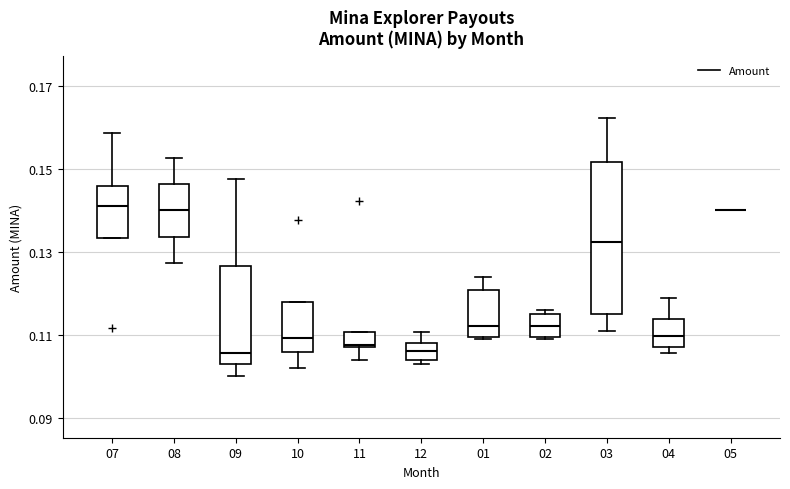

Reading left to right, read every box against the y-axis: the position of its median line, the range the box covers, and the ends of its whiskers. The values are not printed on the chart, so give them approximately, as read against the axis.

07: median 0.142, box 0.134 to 0.146, whiskers 0.134 to 0.158
08: median 0.140, box 0.134 to 0.146, whiskers 0.128 to 0.152
09: median 0.106, box 0.102 to 0.126, whiskers 0.100 to 0.148
10: median 0.110, box 0.106 to 0.118, whiskers 0.102 to 0.118
11: median 0.108, box 0.108 to 0.110, whiskers 0.104 to 0.110
12: median 0.106, box 0.104 to 0.108, whiskers 0.104 (just below the box's lower edge) to 0.110
01: median 0.112, box 0.110 to 0.120, whiskers 0.110 to 0.124
02: median 0.112, box 0.110 to 0.116, whiskers 0.110 to 0.116 (just above the box's upper edge)
03: median 0.132, box 0.116 to 0.152, whiskers 0.110 to 0.162
04: median 0.110, box 0.106 to 0.114, whiskers 0.106 (just below the box's lower edge) to 0.118
05: box collapsed to a line at 0.140, whiskers 0.140 to 0.140